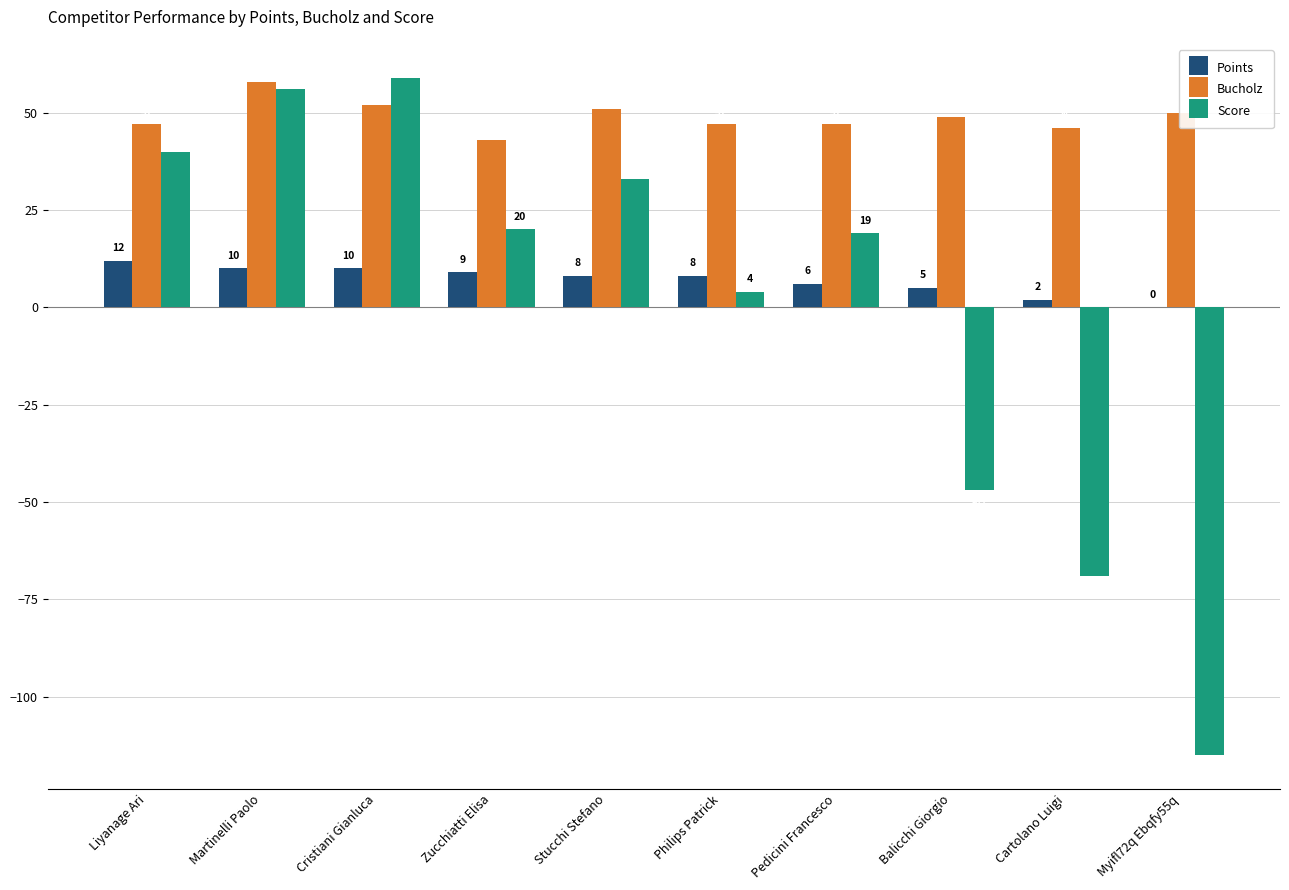

Reading left to right, extract all data points from this chart.

Points: 12	10	10	9	8	8	6	5	2	0
Bucholz: 47	58	52	43	51	47	47	49	46	50
Score: 40	56	59	20	33	4	19	-47	-69	-115